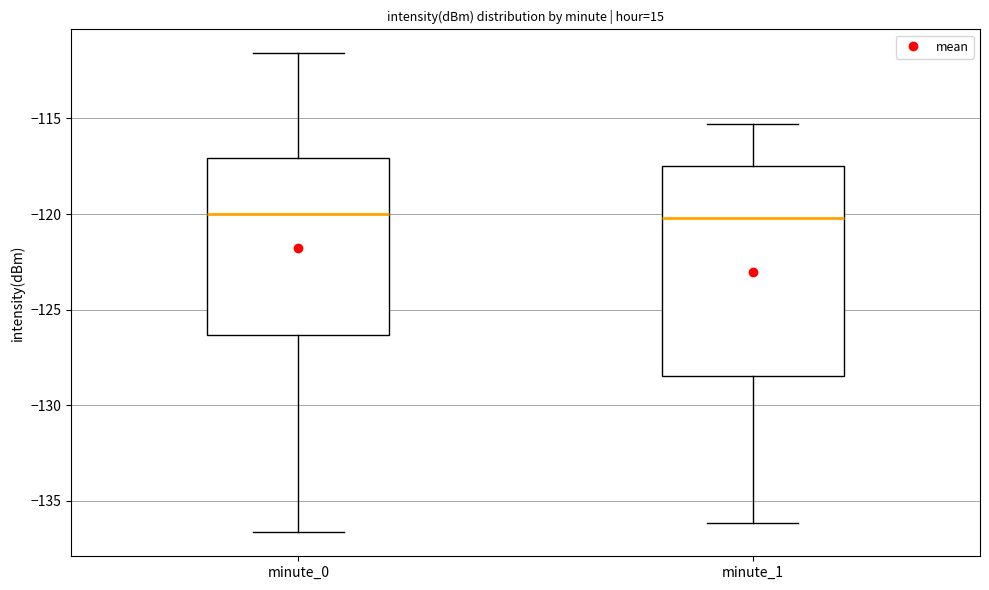

Reading left to right, transcribe this box plot: for each box, give where its median line is, the range the box spans, and where its two whiskers end, as read against the y-axis. The values are not printed on the chart, so give them approximately, as read against the axis.

minute_0: median -120.0, box -126.5 to -117.0, whiskers -136.5 to -111.5
minute_1: median -120.0, box -128.5 to -117.5, whiskers -136.0 to -115.5